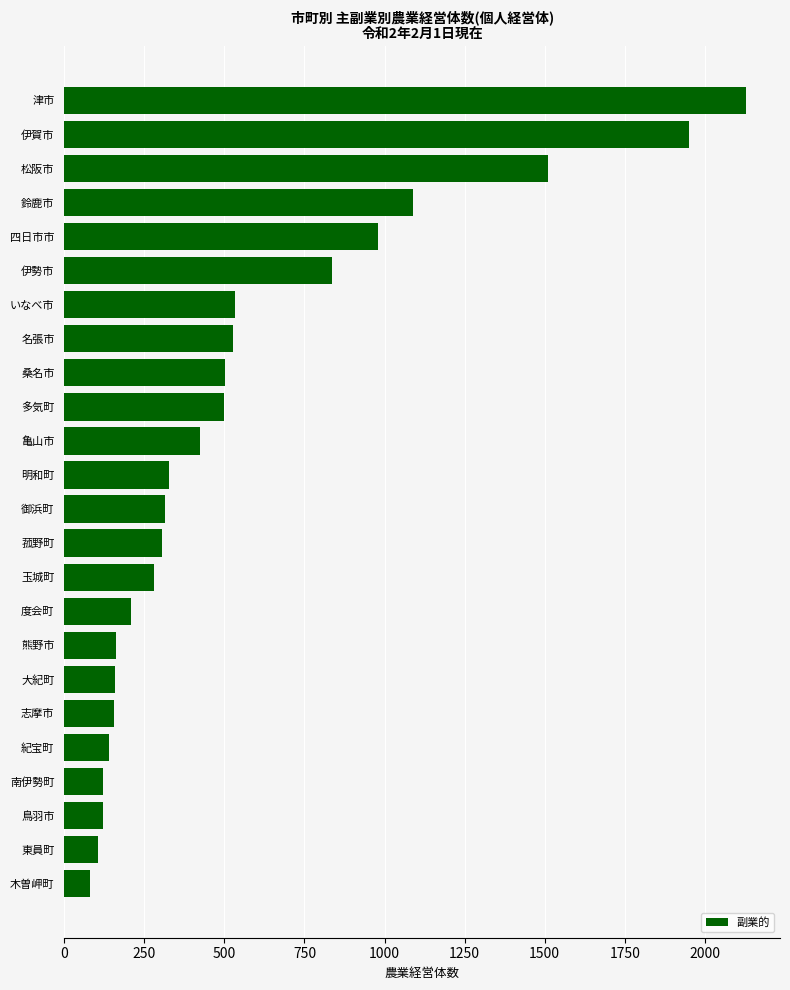

What is the change in value from 度会町 to 四日市市?

+771